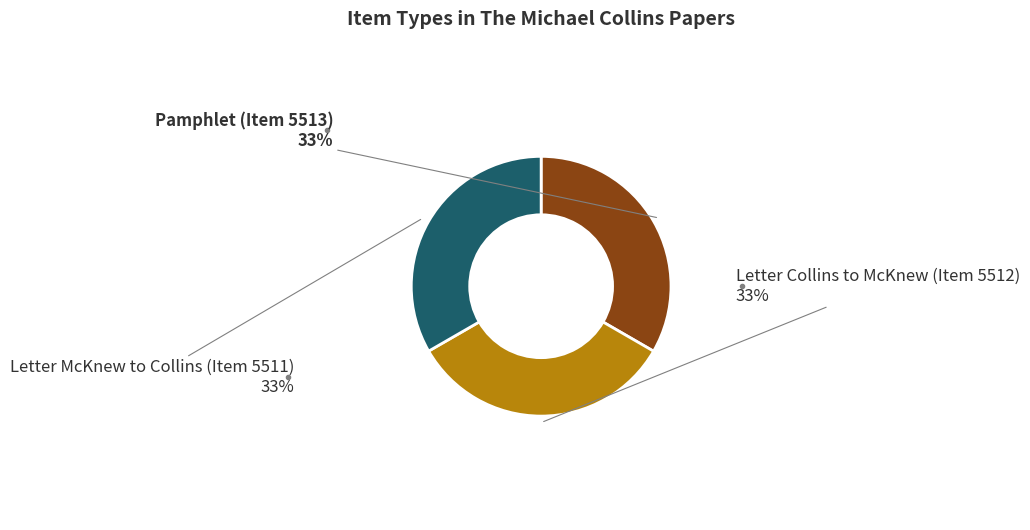

To the nearest percent, what is the average slice percentage?

33%